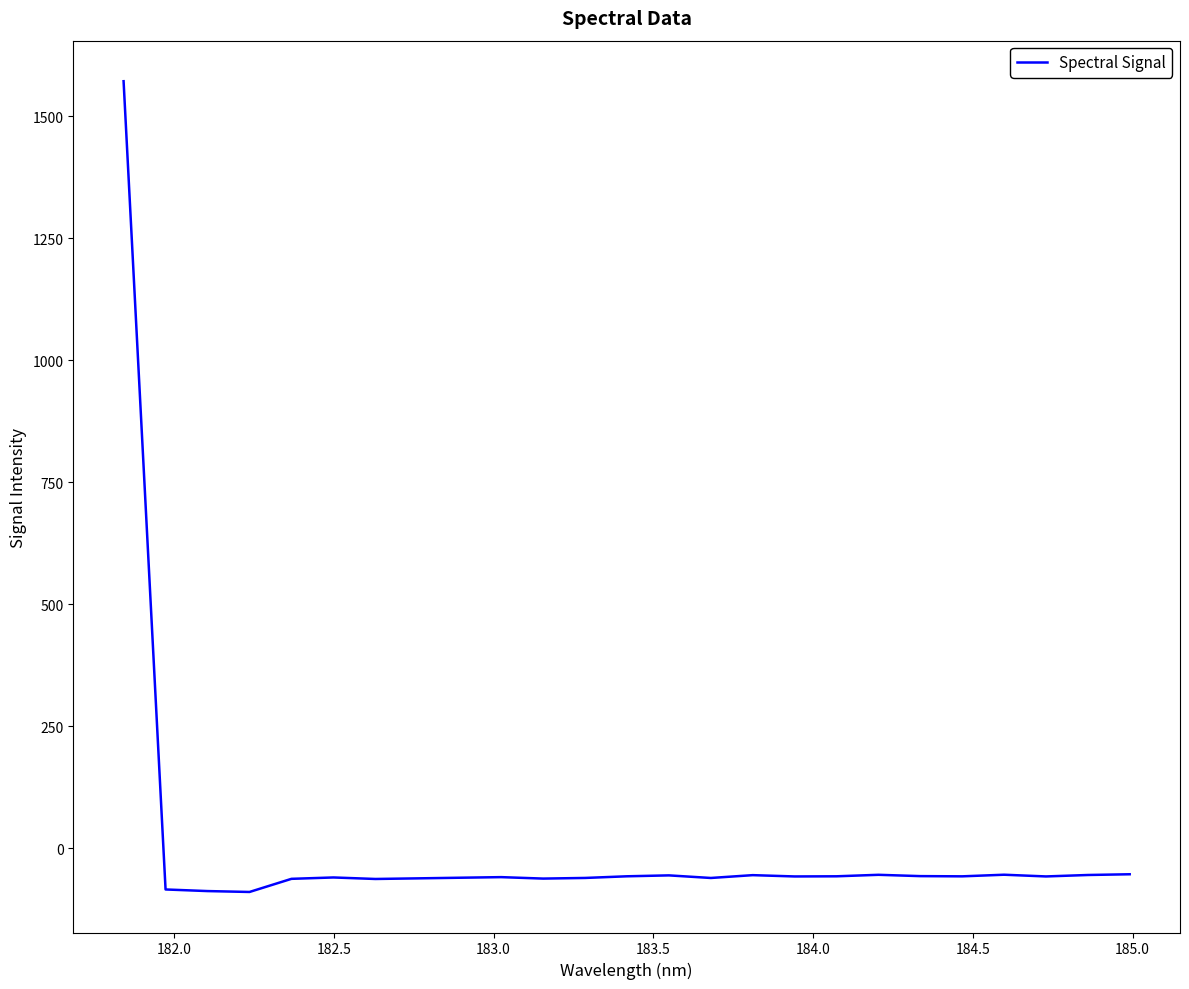

What is the smallest value displayed?

-89.6